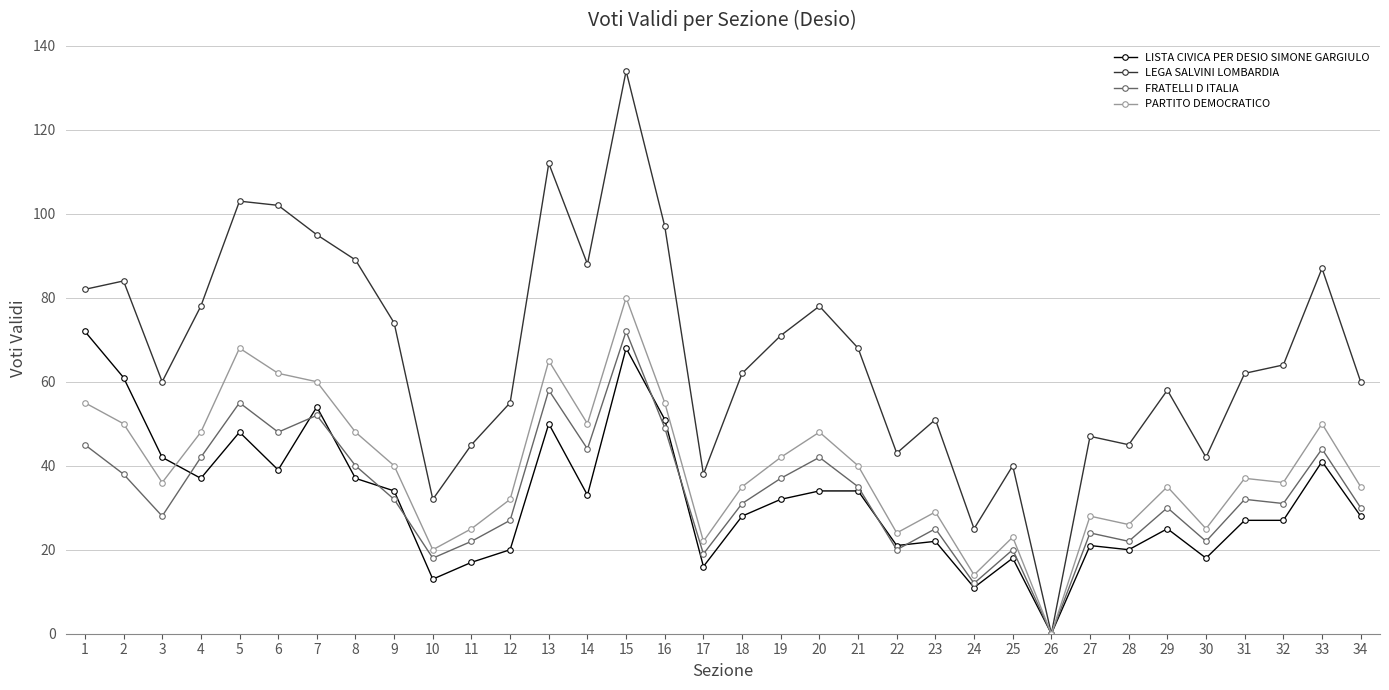

Where does the LISTA CIVICA PER DESIO SIMONE GARGIULO series first go above 32?

1